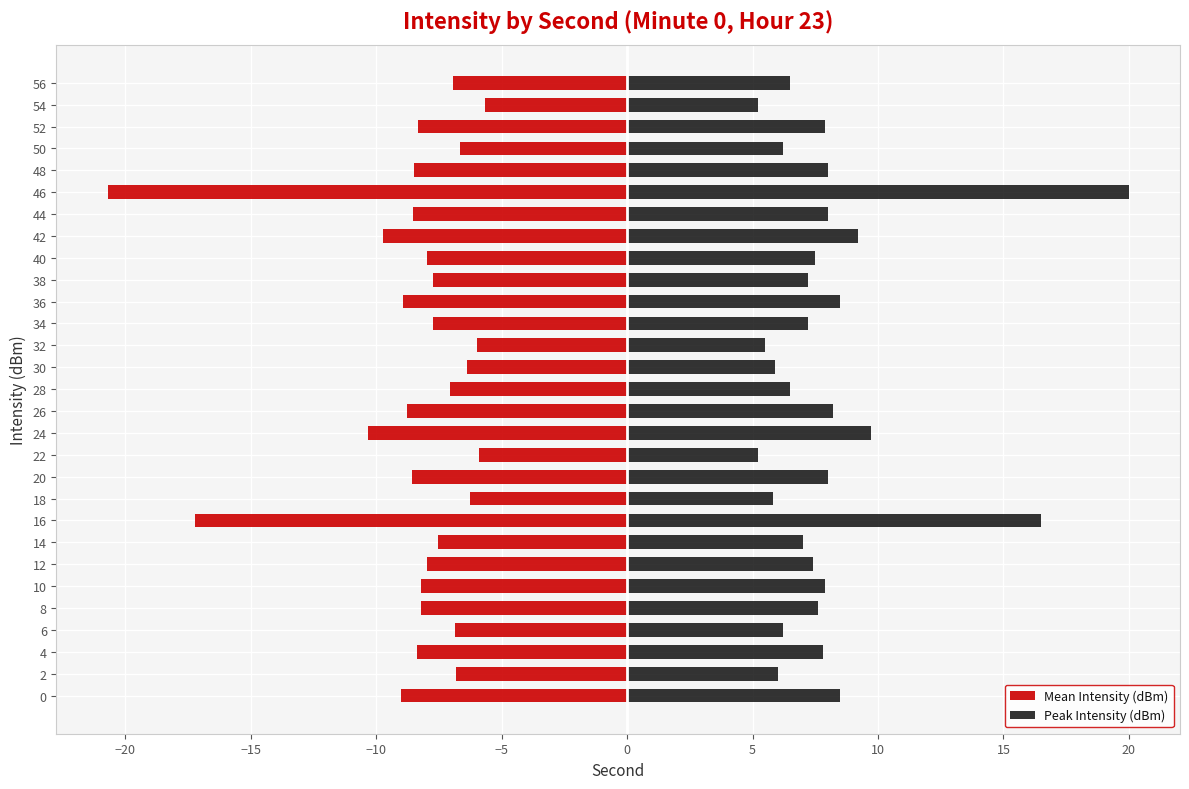

How many distinct data groups are displayed?

2